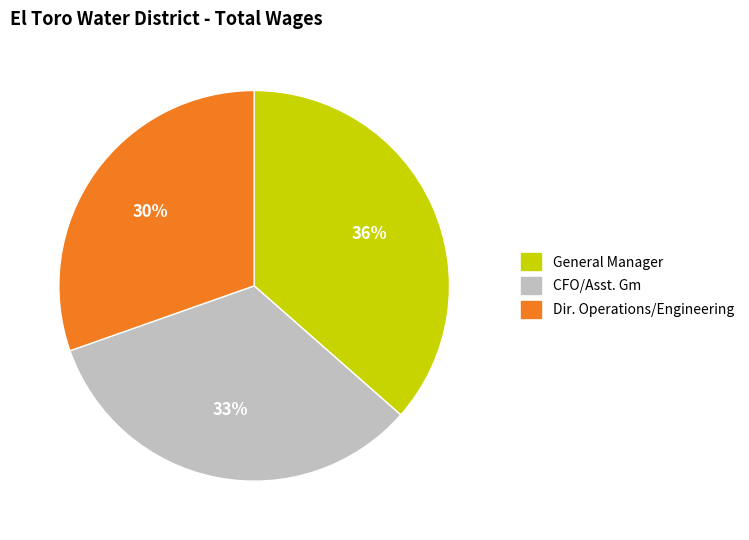

True or false: General Manager accounts for 36% of the total.

True